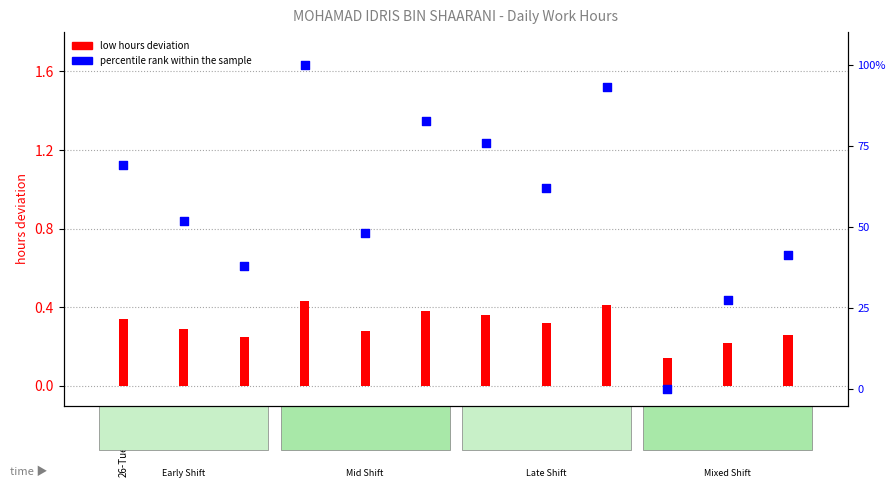

What is the total value across all series at 9-Tue?

41.6